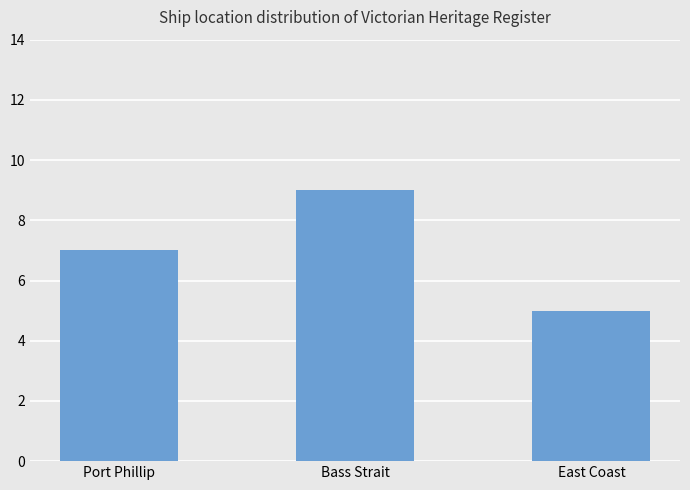

Is it true that the value at Bass Strait is 6?

False